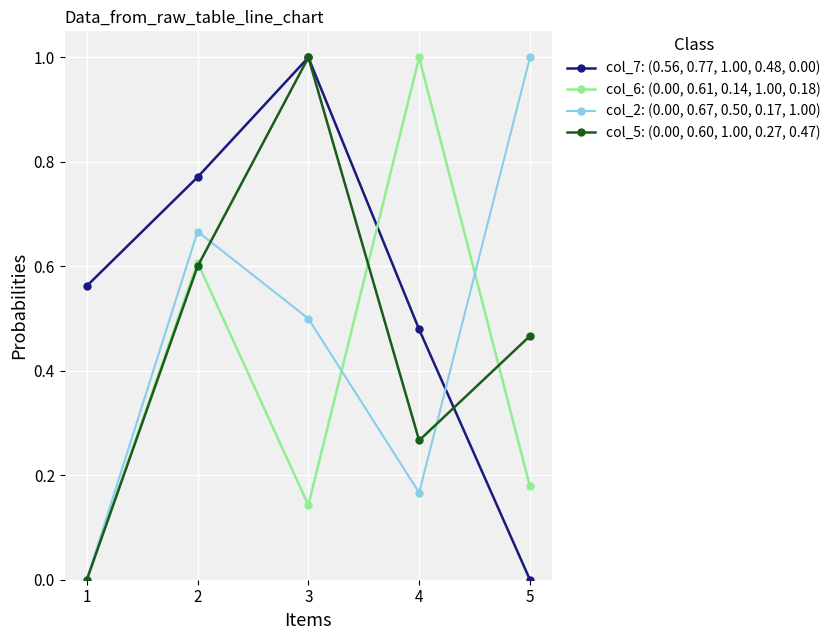

Count the number of categories in the chart.

5